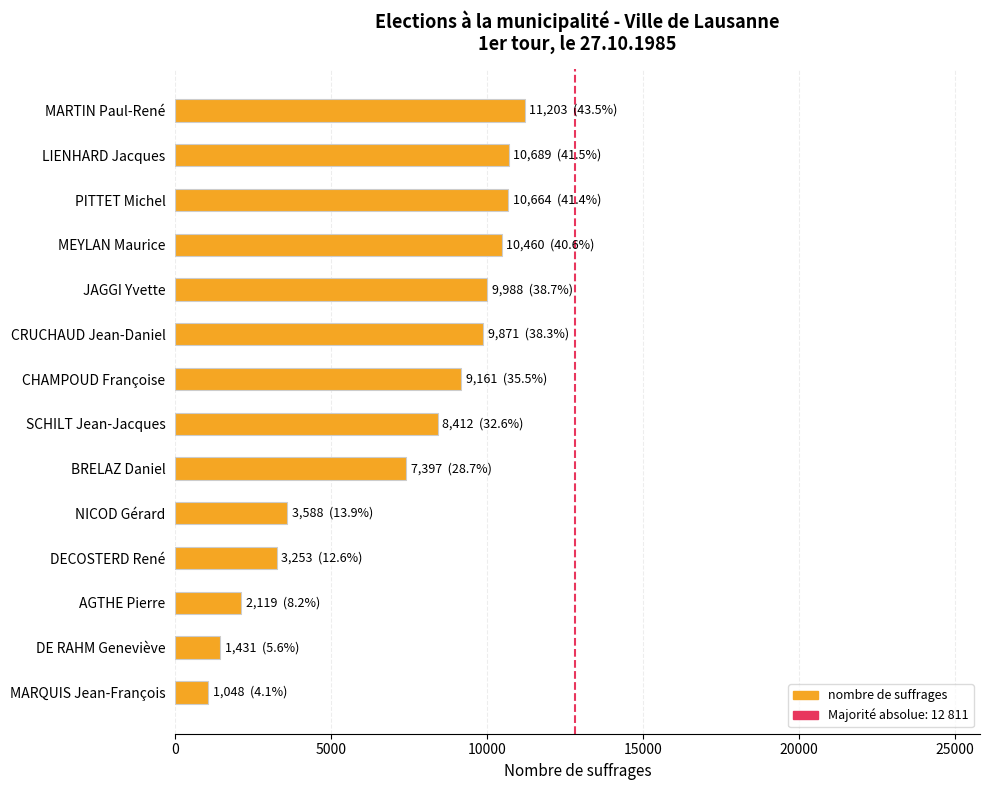

The value at DE RAHM Geneviève is 2234. True or false?

False